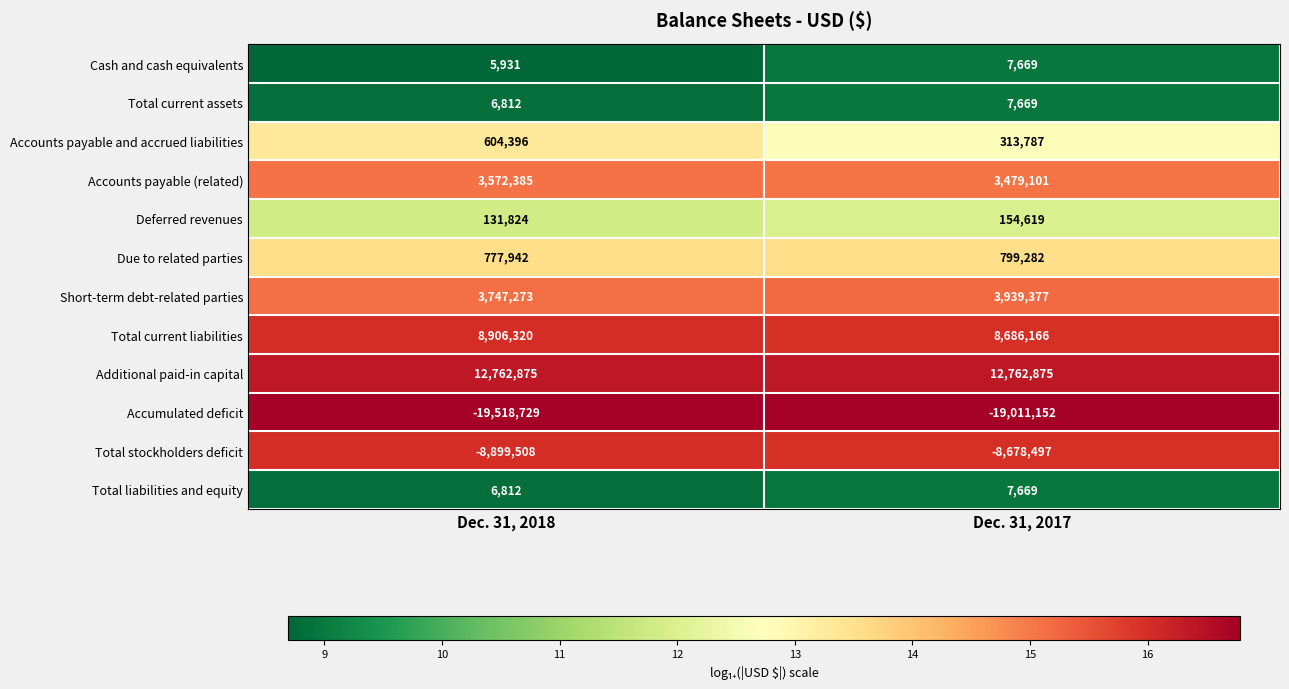

What is the difference between the highest and lowest values at Dec. 31, 2017?

31774027